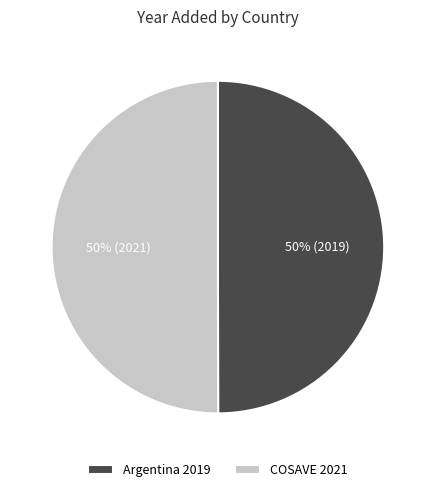

The Argentina 2019 slice represents 50% of the pie. True or false?

True